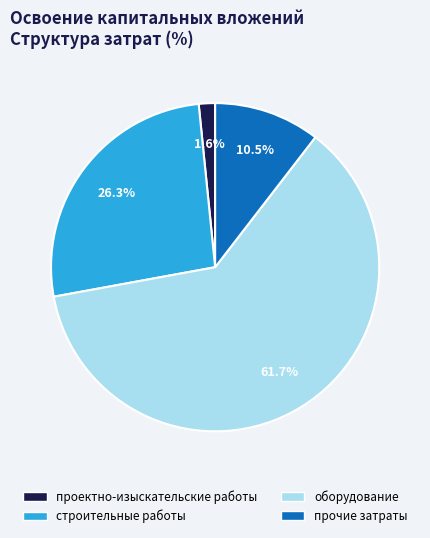

What is the majority slice?

оборудование